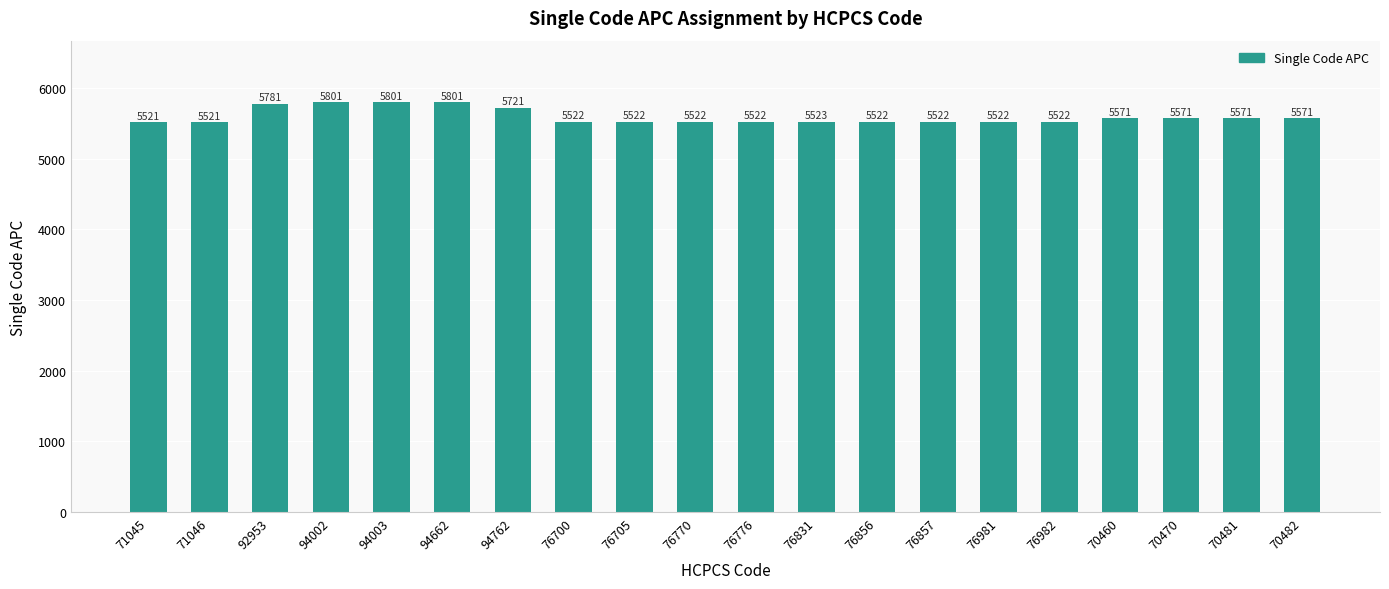

True or false: the data shows 3810 at 71046.

False